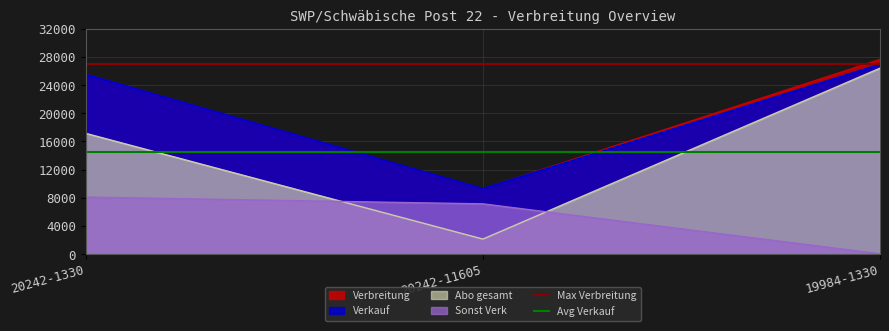

Which category has the lowest value in the Abo gesamt series?

20242-11605